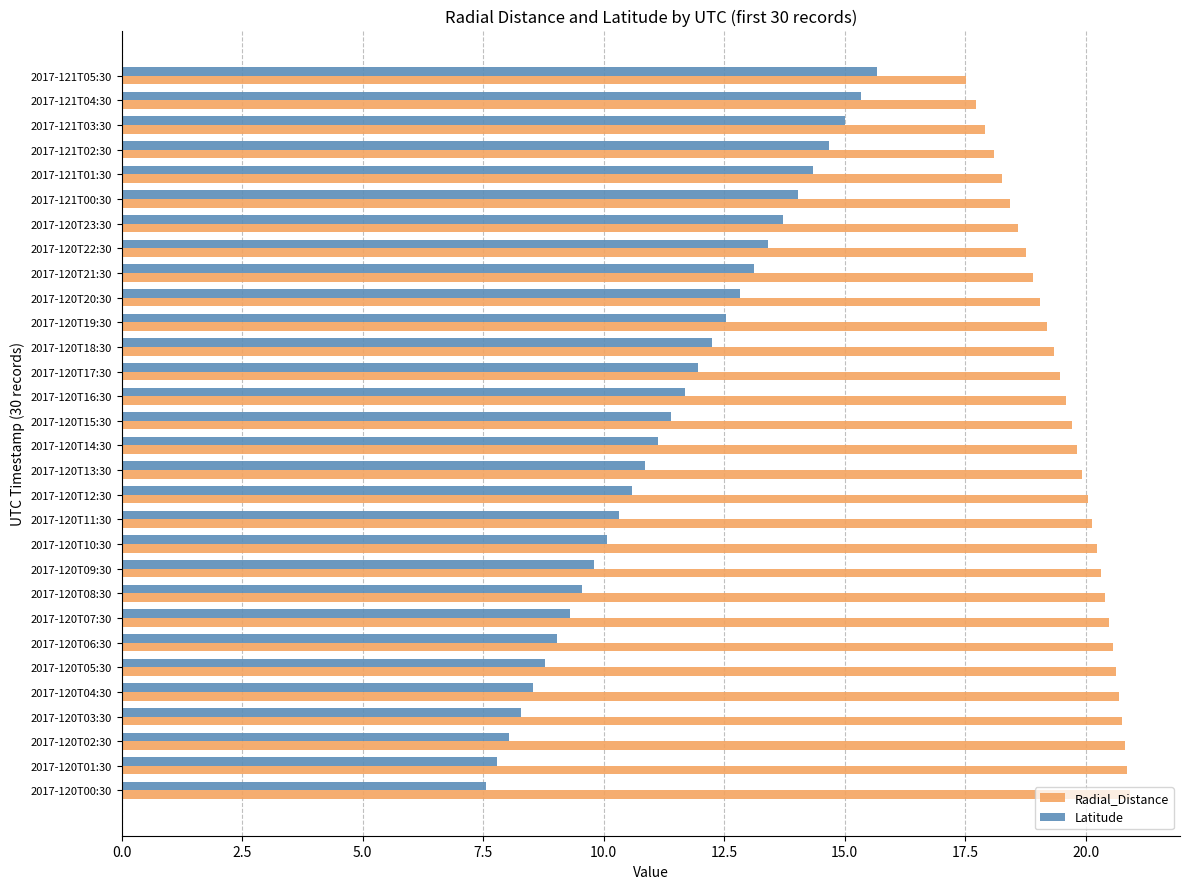

Rank the series at 2017-120T00:30 from highest to lowest value.

Radial_Distance, Latitude